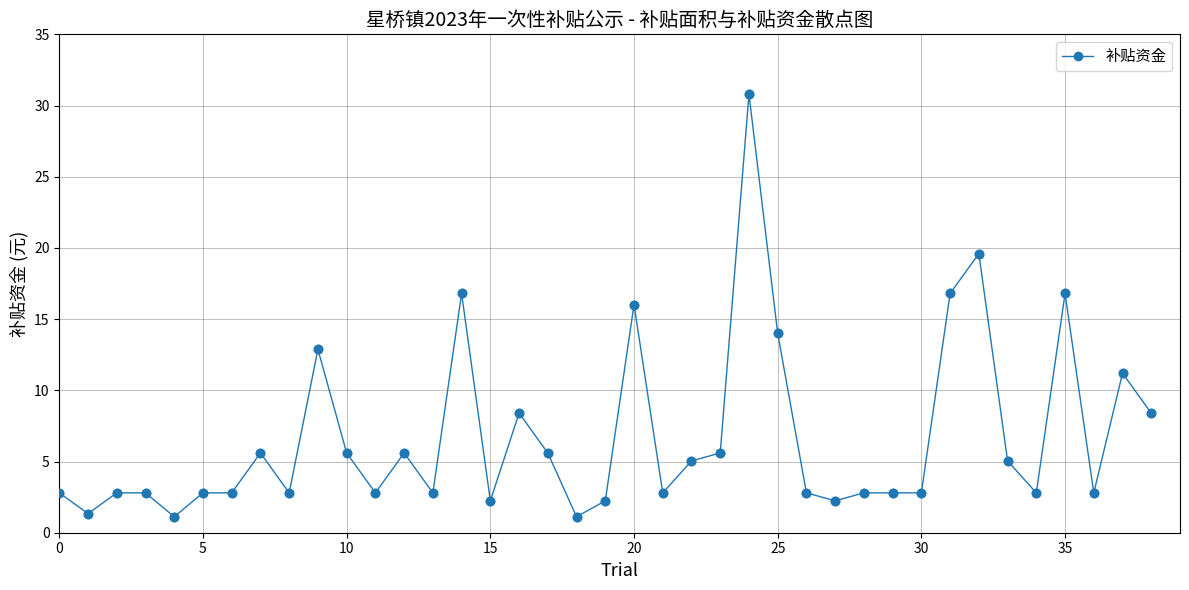

True or false: the data has more than 2 interior local peaks.

True